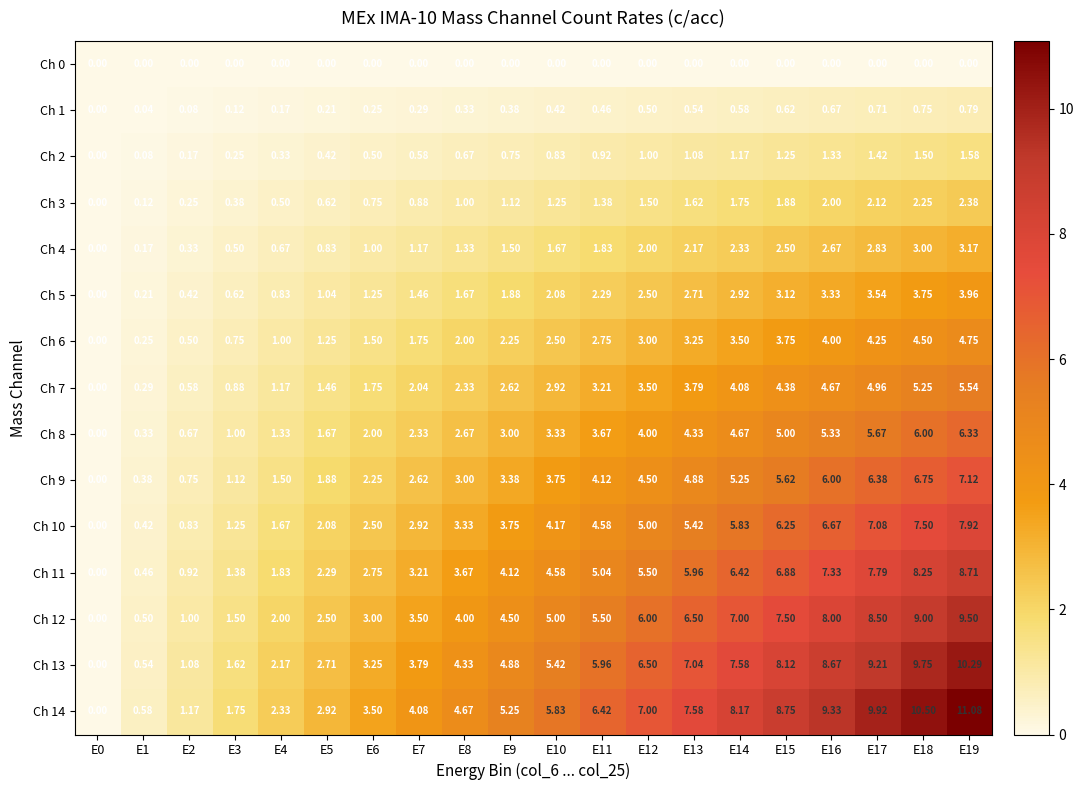

Is the value of Ch 9 at E16 greater than the value of Ch 6 at E4?

Yes